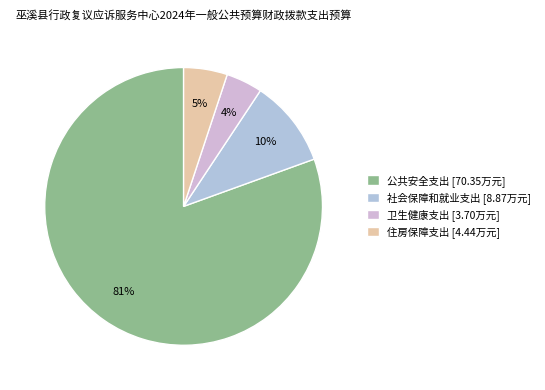

Which slice is the largest?

公共安全支出